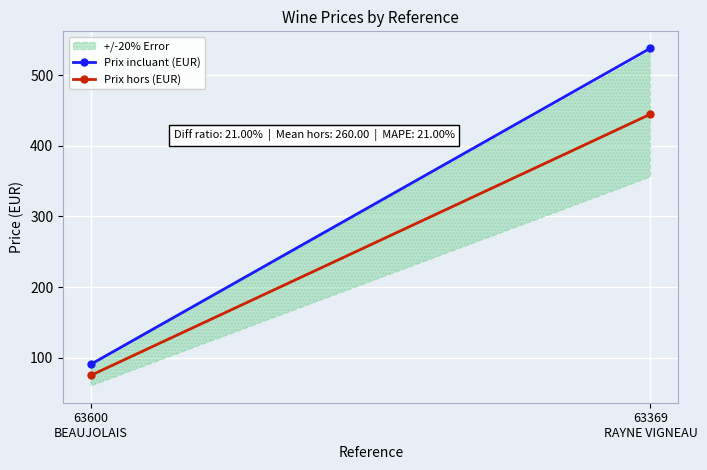

What is the label of the 1st point from the right?

63369
RAYNE VIGNEAU